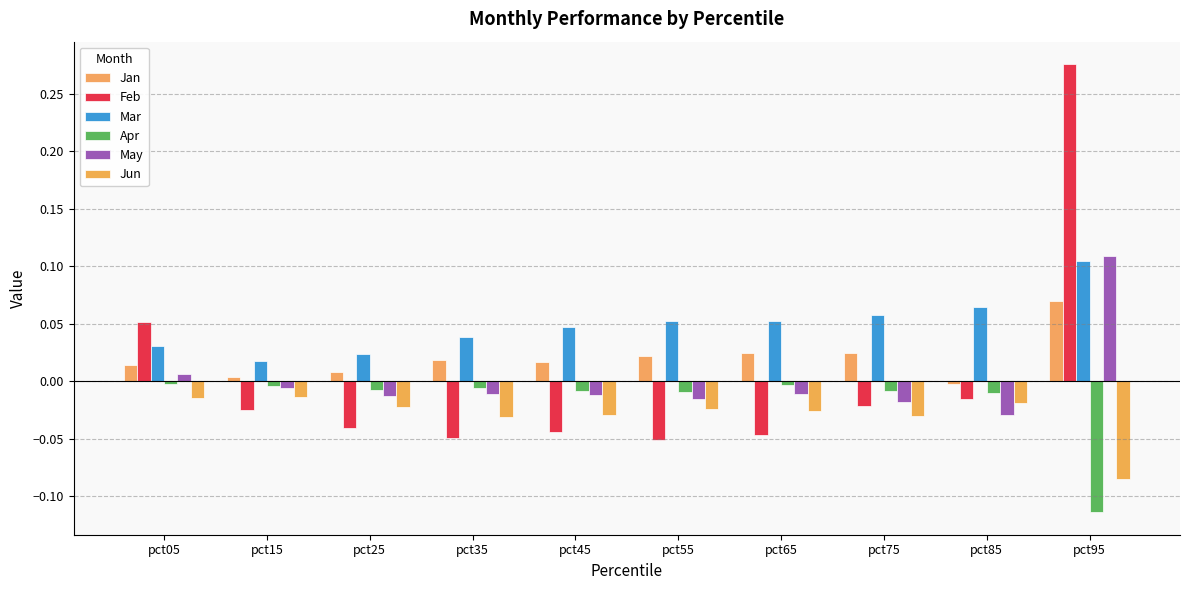

Which series has the largest range (max minus min)?

Feb